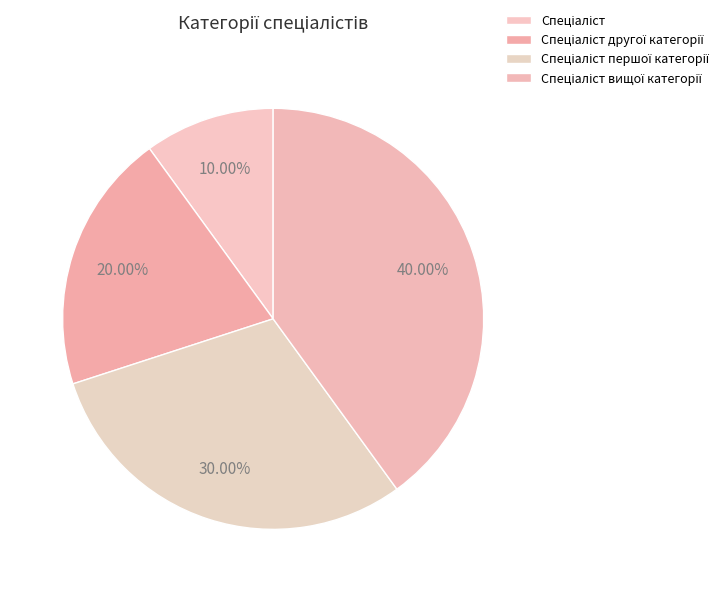

Does Спеціаліст account for over 50% of the chart?

No